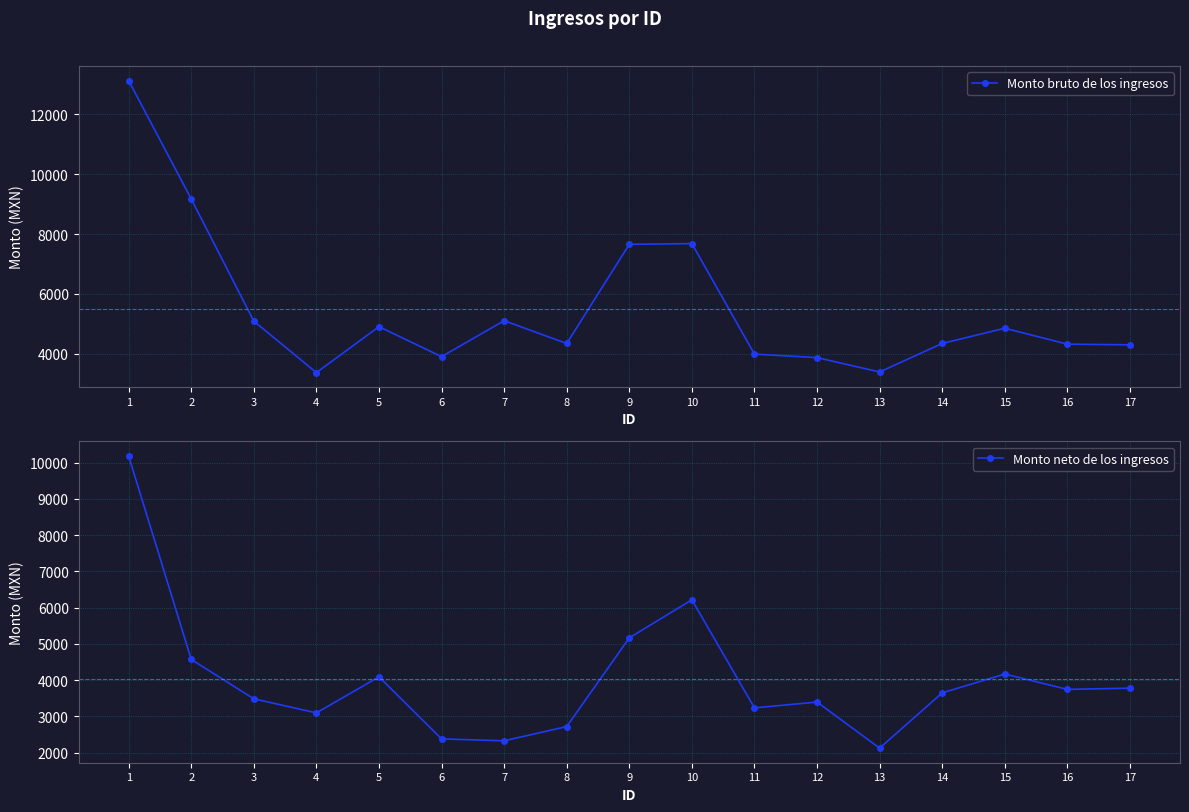

What are all the series names shown in the legend?

Monto bruto de los ingresos, Monto neto de los ingresos